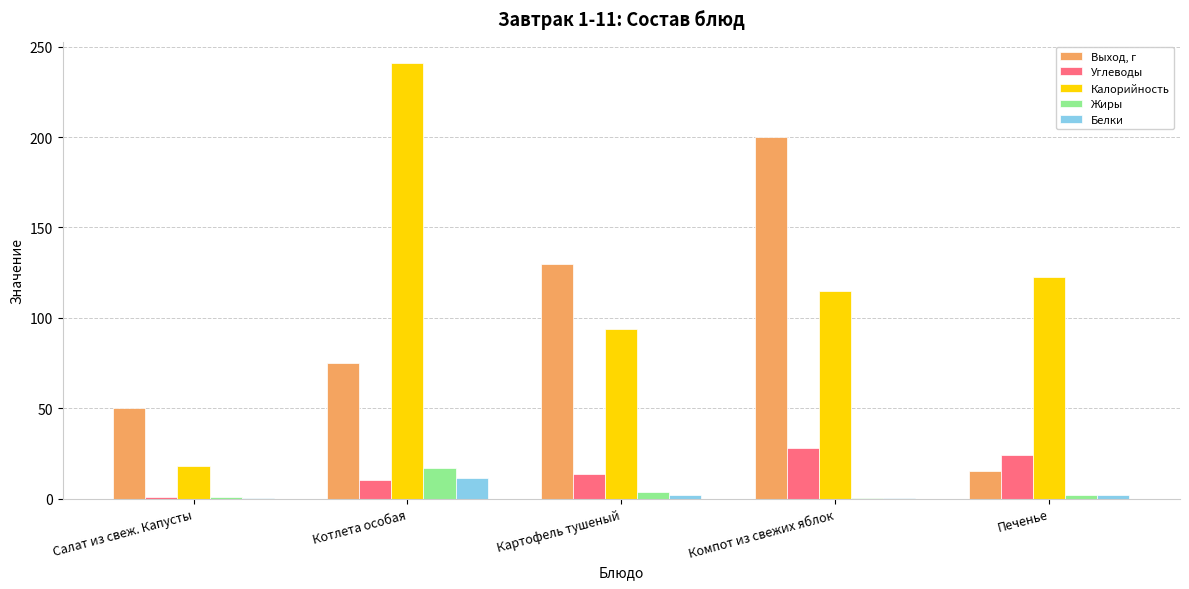

Which series changed the most between Салат из свеж. Капусты and Печенье?

Калорийность